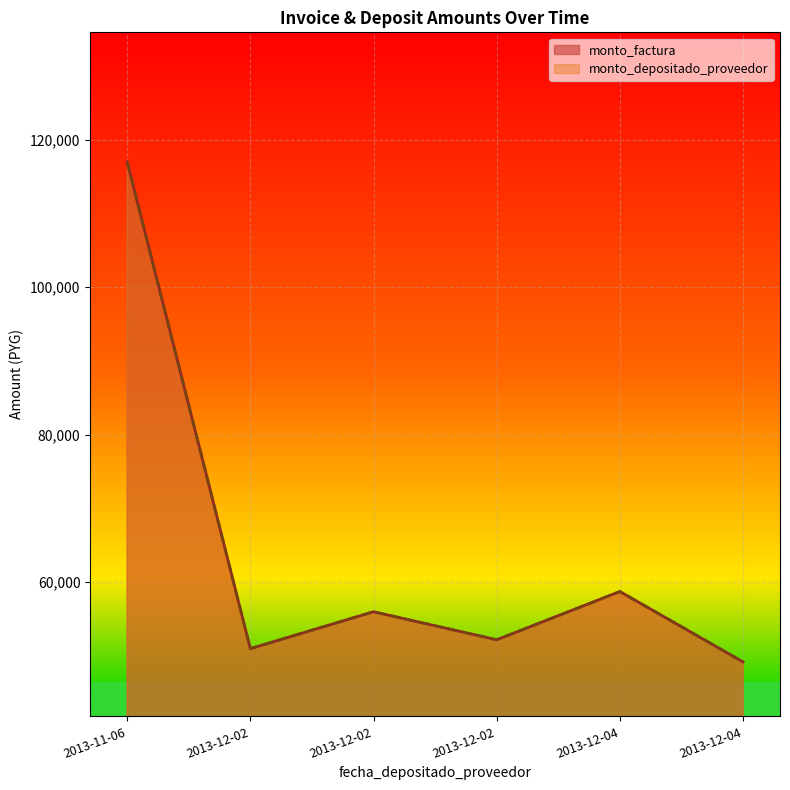

Reading left to right, transcribe all the data shown in this chart.

monto_factura: 117000	51000	56000	52200	58740	49200
monto_depositado_proveedor: 117000	51000	56000	52200	58740	49200